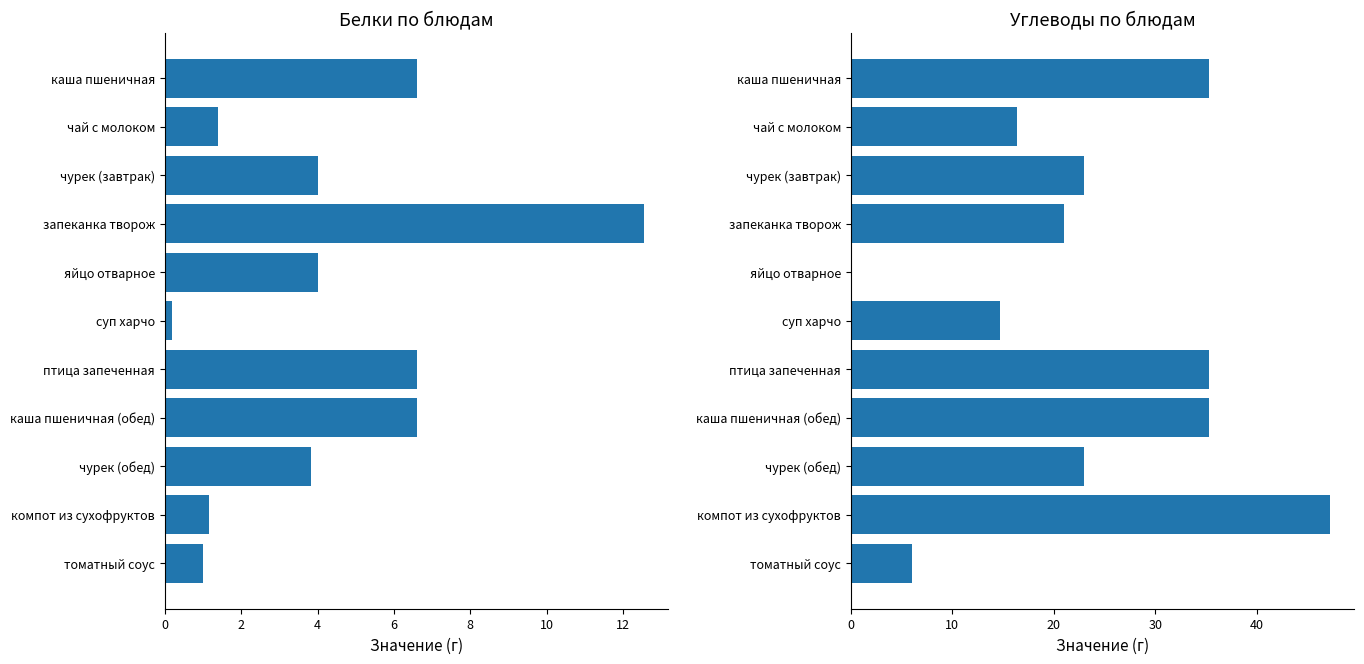

How many groups of bars are there?

11